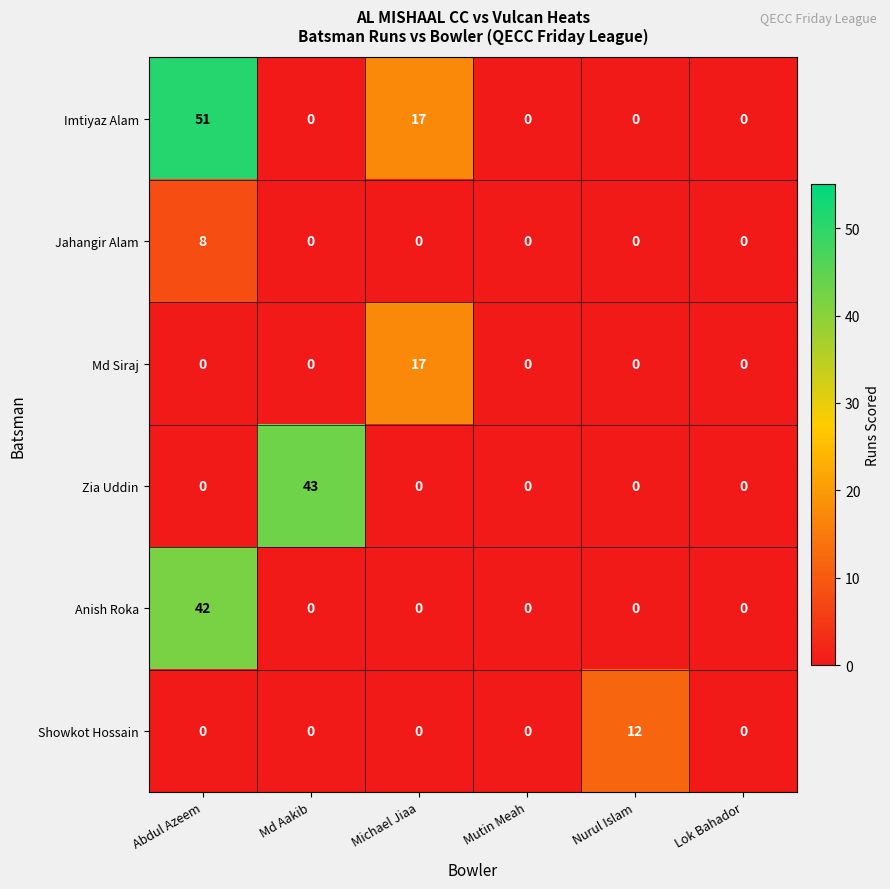

What is the maximum value shown in the chart?

51